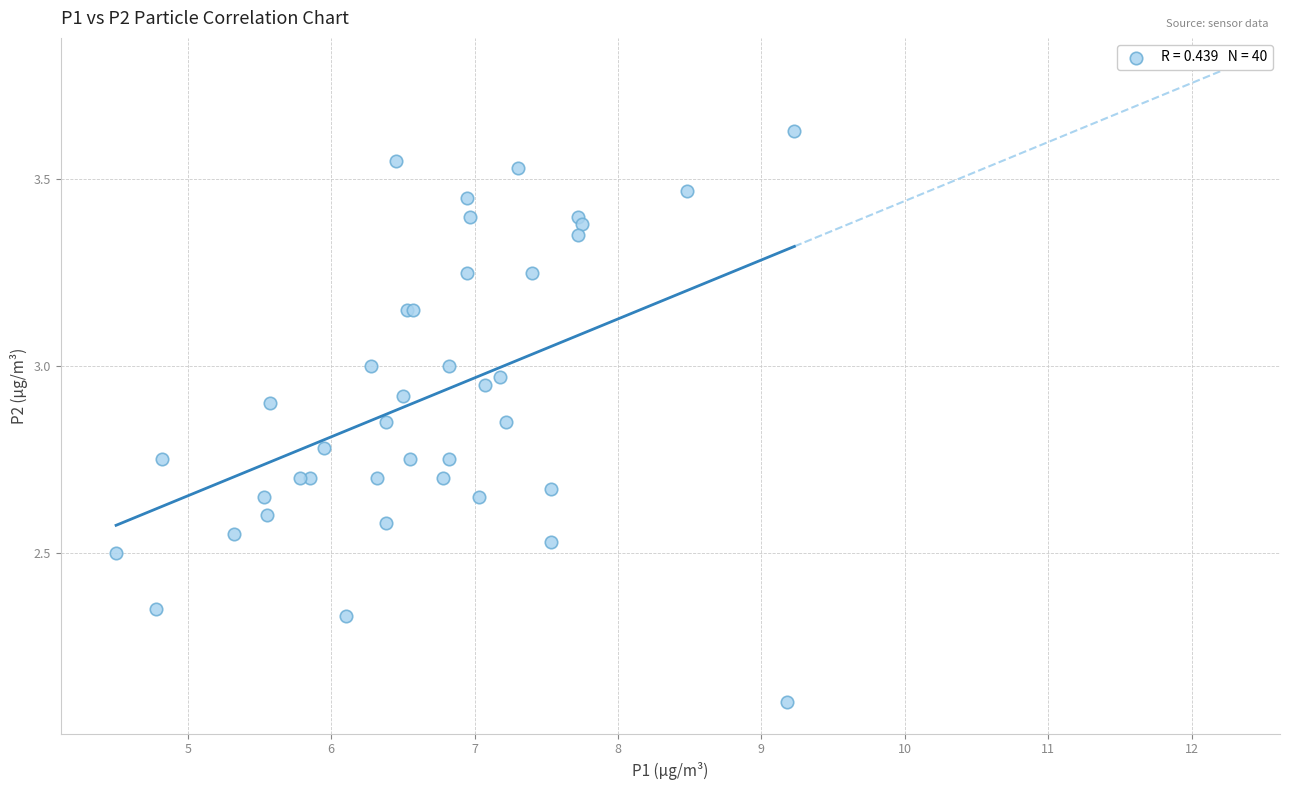

What Y value in the scatter plot is closest to 2?

2.1